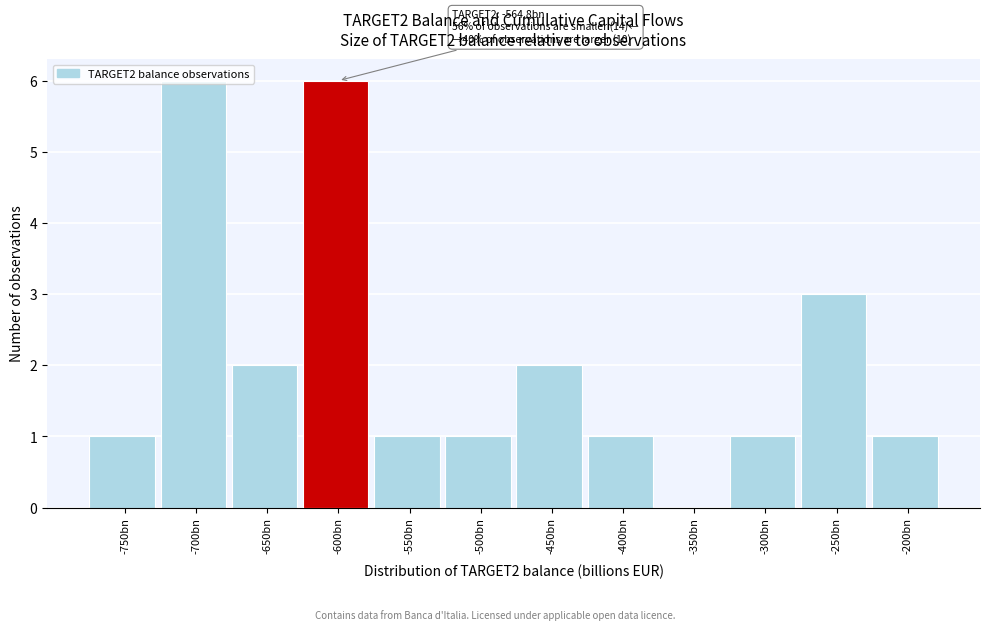

The value at -450bn is 2. True or false?

True